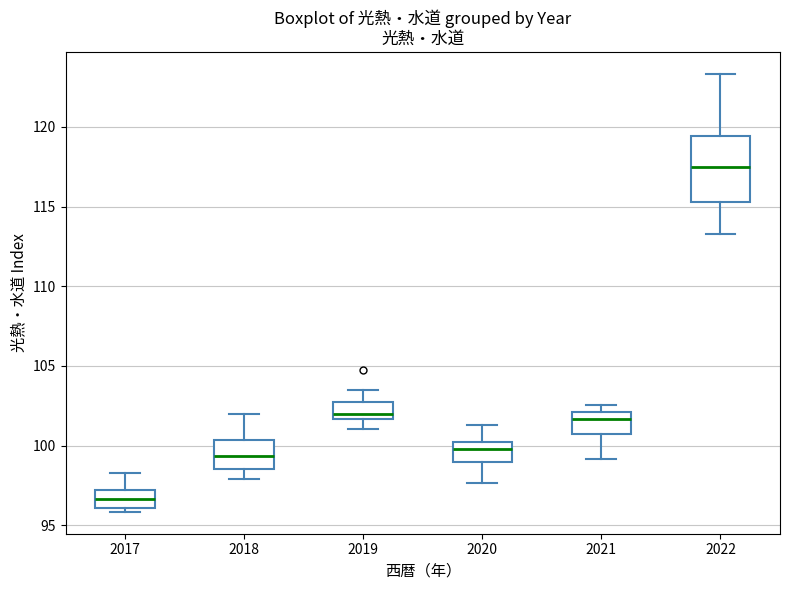

Reading left to right, transcribe this box plot: for each box, give where its median line is, the range the box spans, and where its two whiskers end, as read against the y-axis. The values are not printed on the chart, so give them approximately, as read against the axis.

2017: median 96.5, box 96.0 to 97.0, whiskers 96.0 (just below the box's lower edge) to 98.5
2018: median 99.5, box 98.5 to 100.5, whiskers 98.0 to 102.0
2019: median 102.0, box 101.5 to 102.5, whiskers 101.0 to 103.5
2020: median 99.5, box 99.0 to 100.0, whiskers 97.5 to 101.5
2021: median 101.5, box 101.0 to 102.0, whiskers 99.0 to 102.5
2022: median 117.5, box 115.5 to 119.5, whiskers 113.5 to 123.5